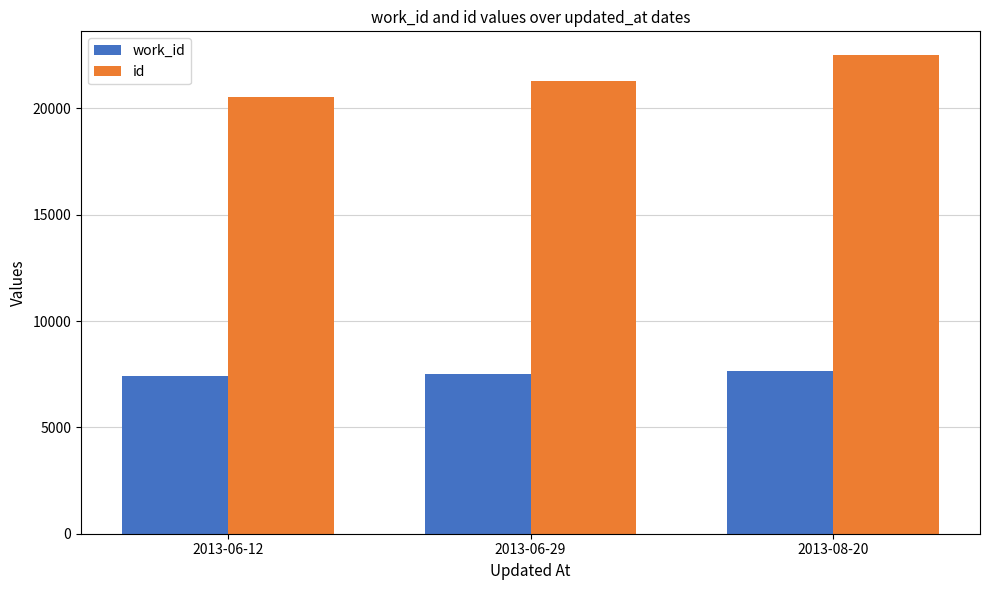

What are all the series names shown in the legend?

work_id, id